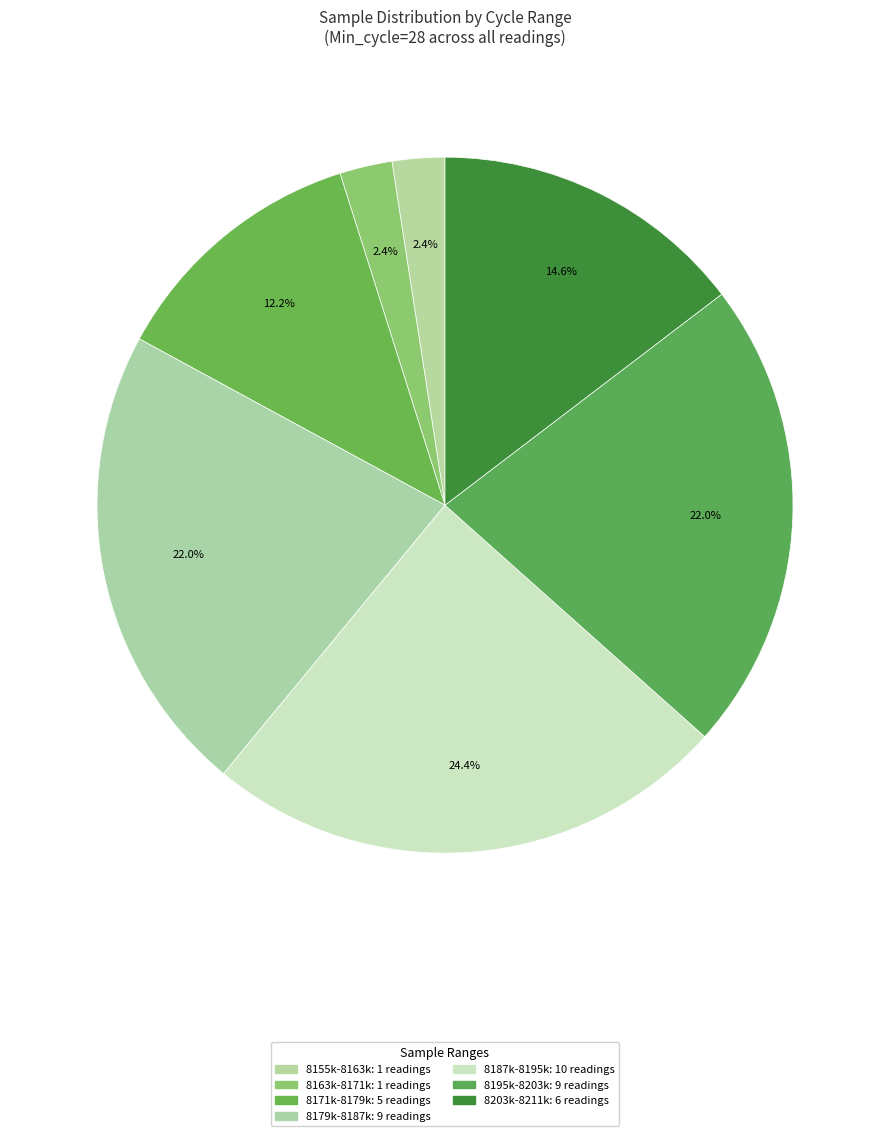

How many slices are in this pie chart?

7